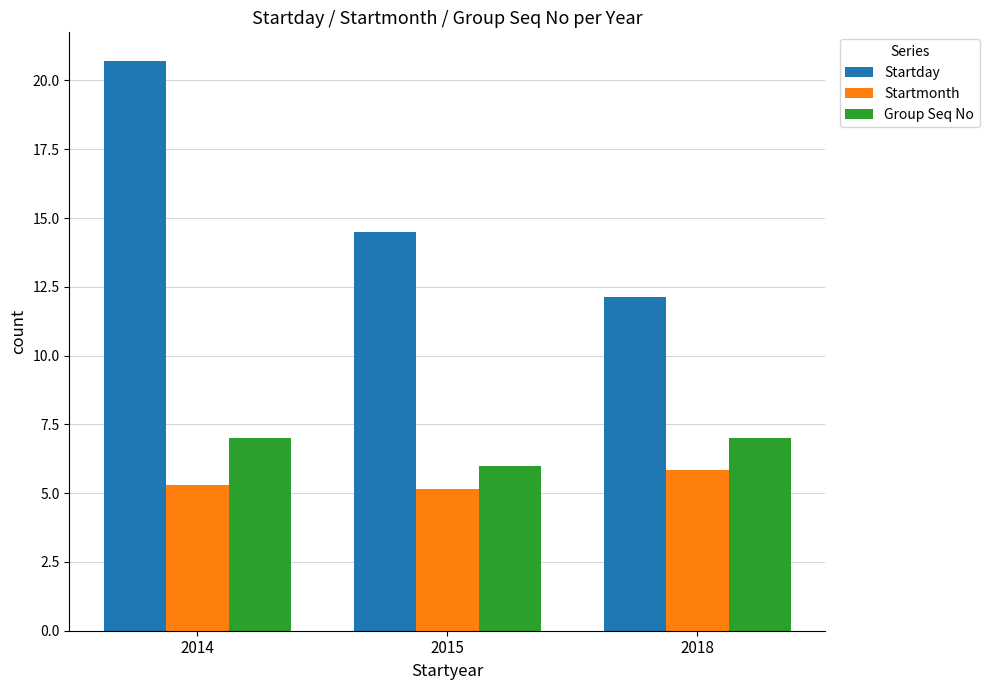

Reading left to right, transcribe all the data shown in this chart.

Startday: 2014=20.7	2015=14.5	2018=12.1
Startmonth: 2014=5.3	2015=5.2	2018=5.9
Group Seq No: 2014=7.0	2015=6.0	2018=7.0